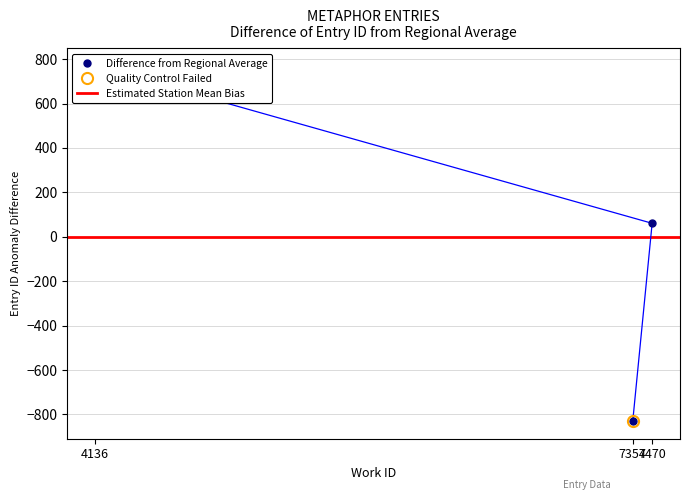

What is the maximum value shown in the chart?

768.7